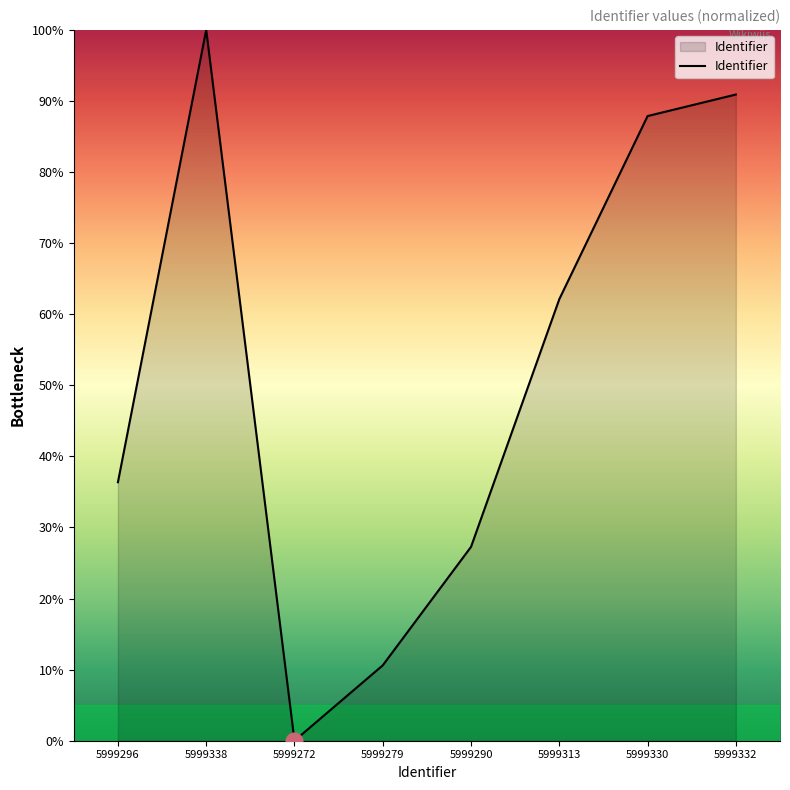

What is the difference between the second highest and minimum values?

90.9